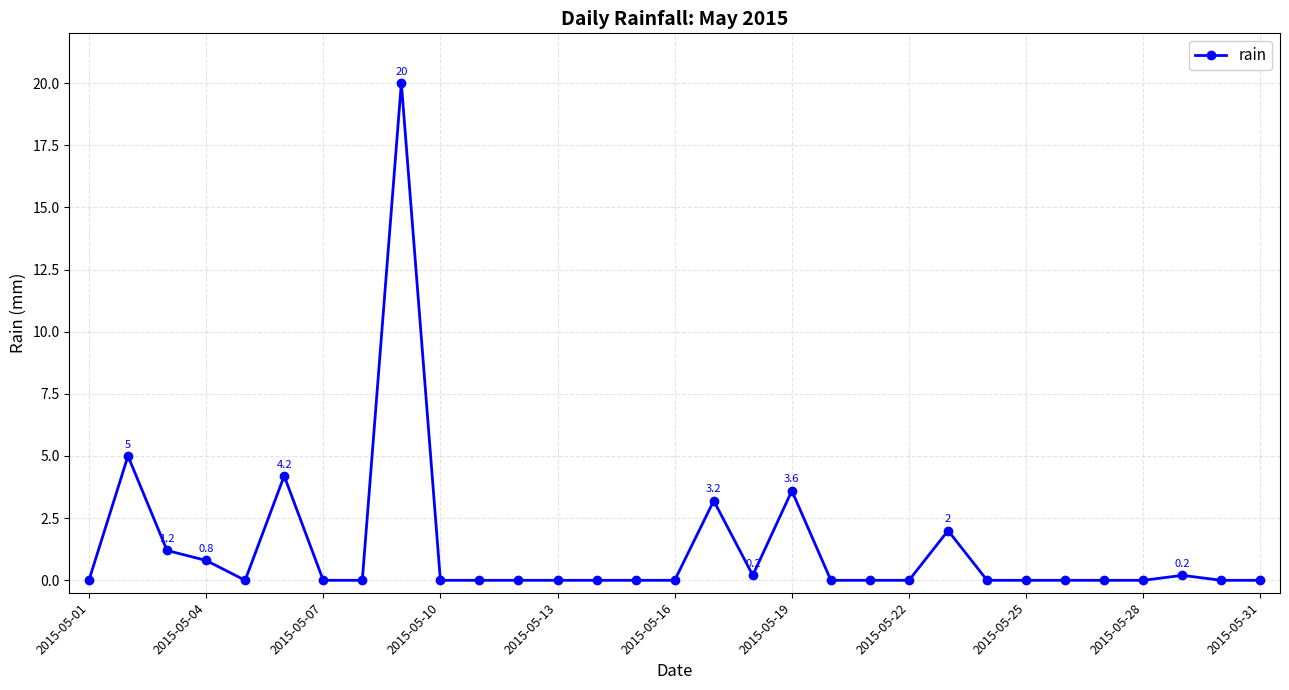

What is the greatest value displayed?

20.0